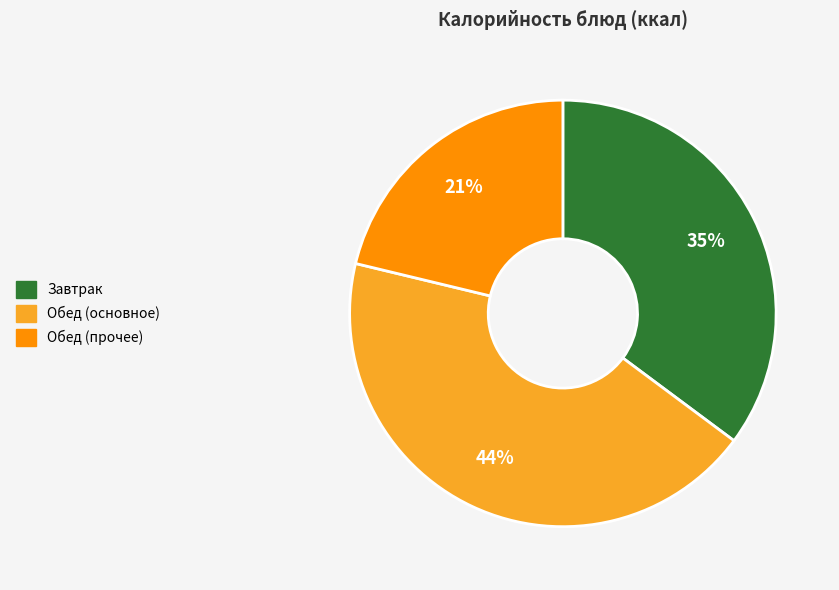

To the nearest percent, what is the average slice percentage?

33%